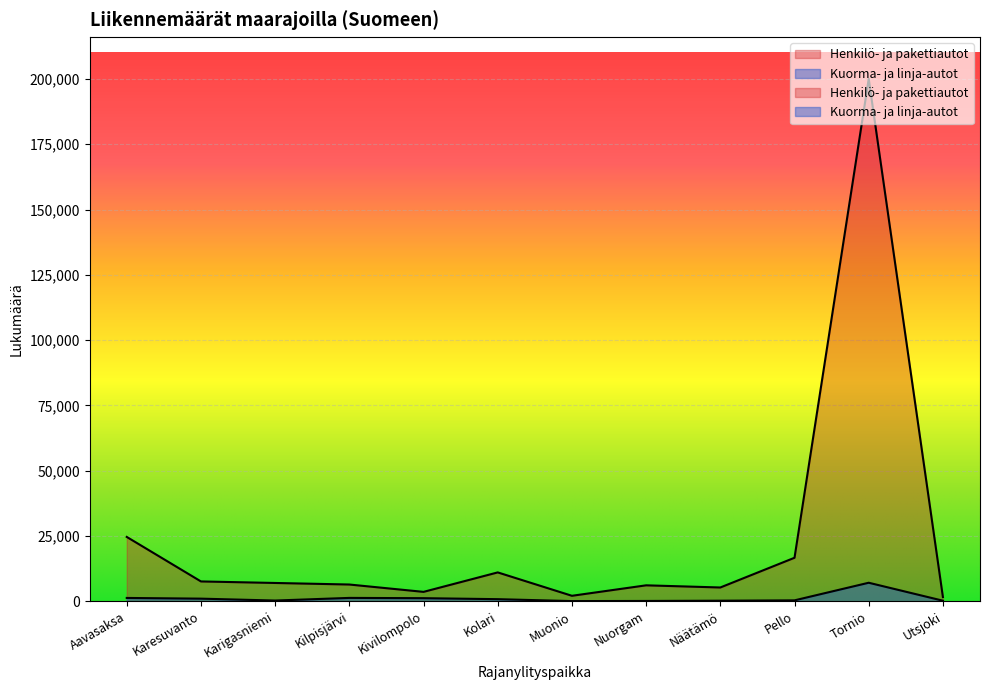

Where is the first local maximum for Henkilö- ja pakettiautot?

Kolari